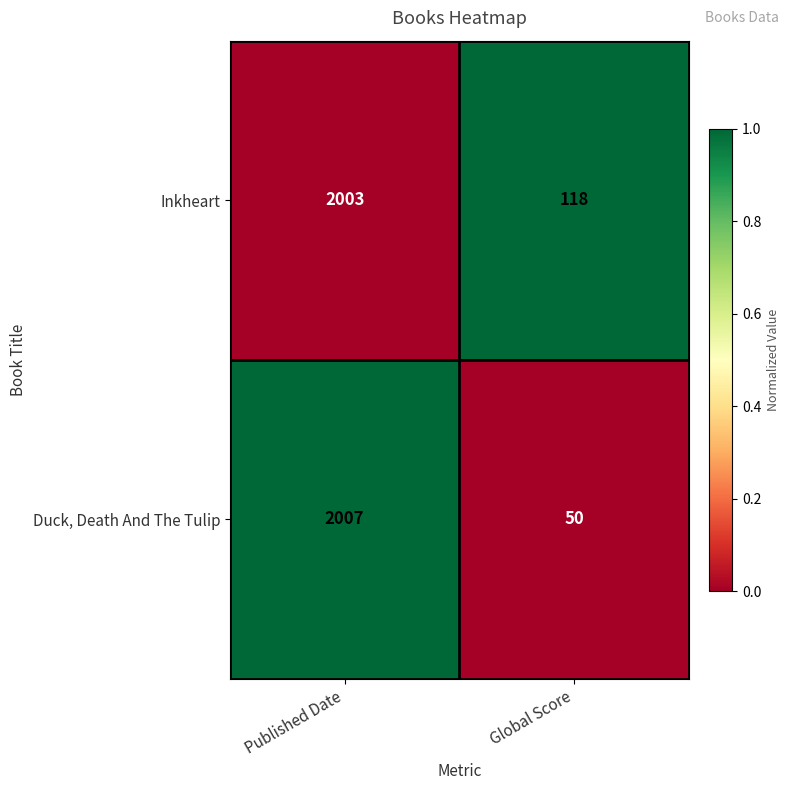

Reading left to right, list all the values displayed in this chart.

Inkheart: 2003	118
Duck, Death And The Tulip: 2007	50